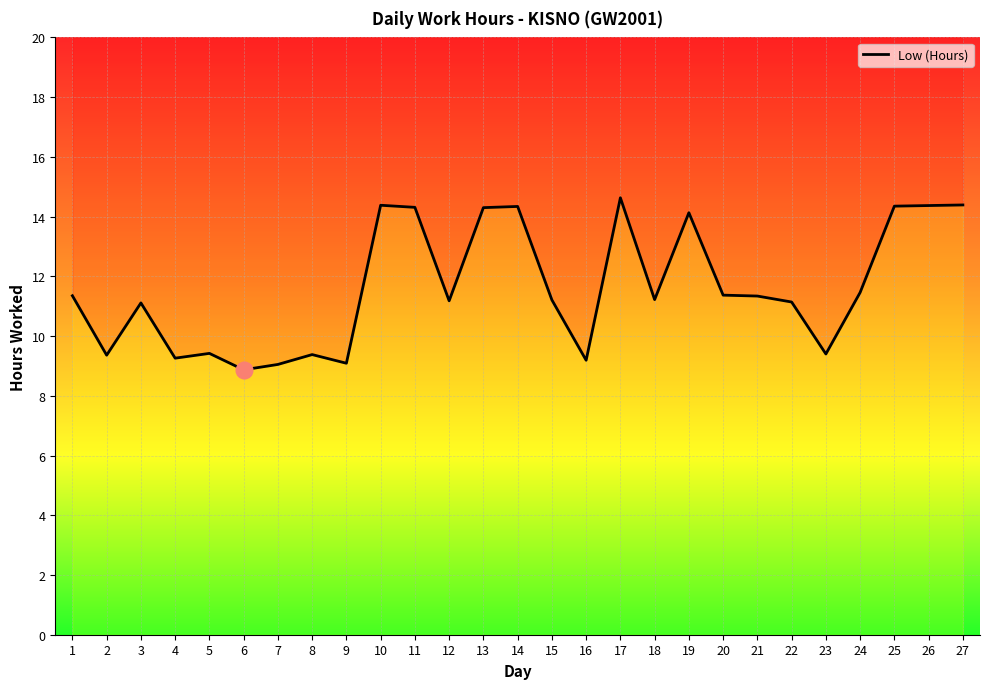

What is the difference between the maximum and second lowest values?

5.6